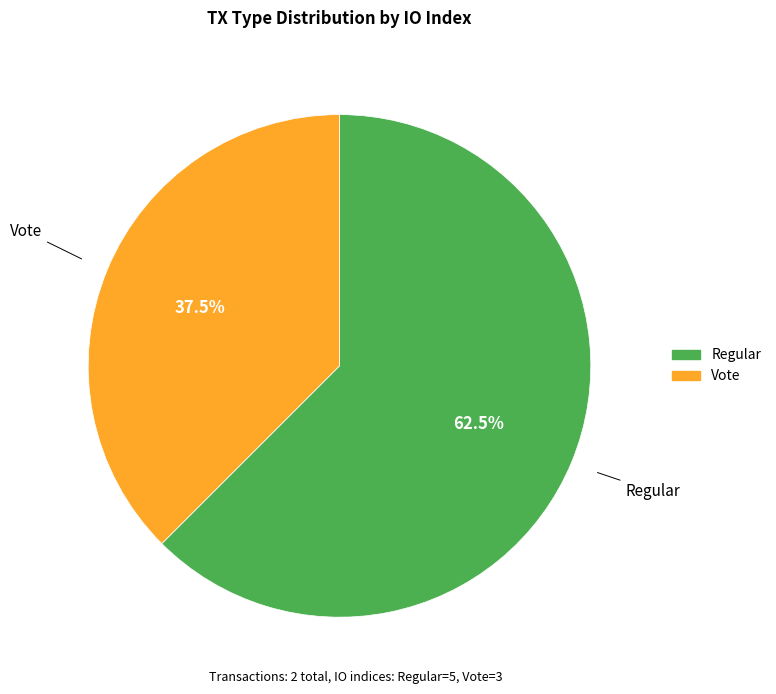

What is the ratio of the value at Regular to the value at Vote?

1.7